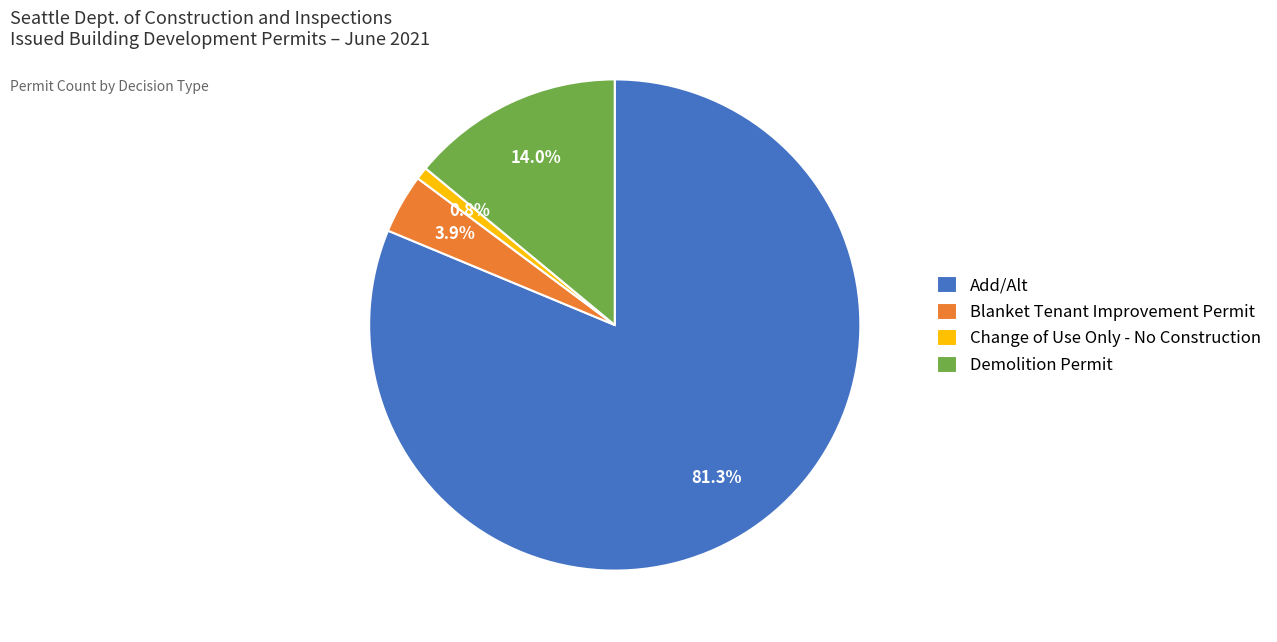

The Demolition Permit slice represents 14% of the pie. True or false?

True